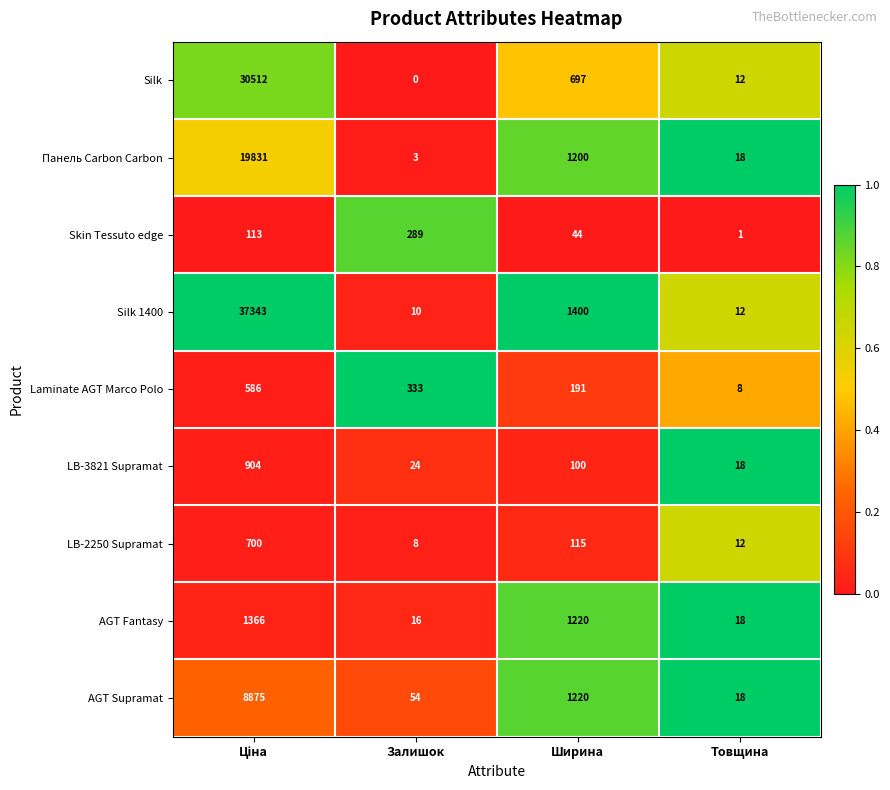

What is the difference between the maximum and second lowest values in the Панель Carbon Carbon series?

19813